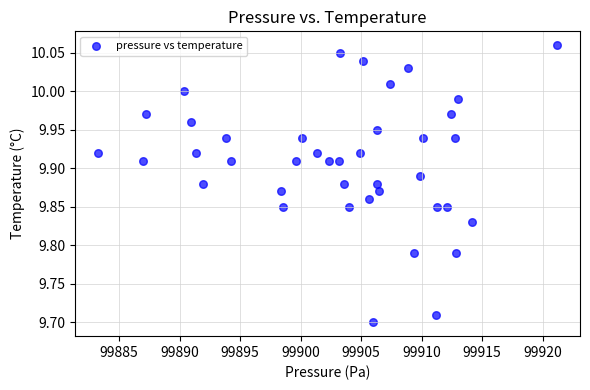

What is the range of Y values (max minus min)?

0.4